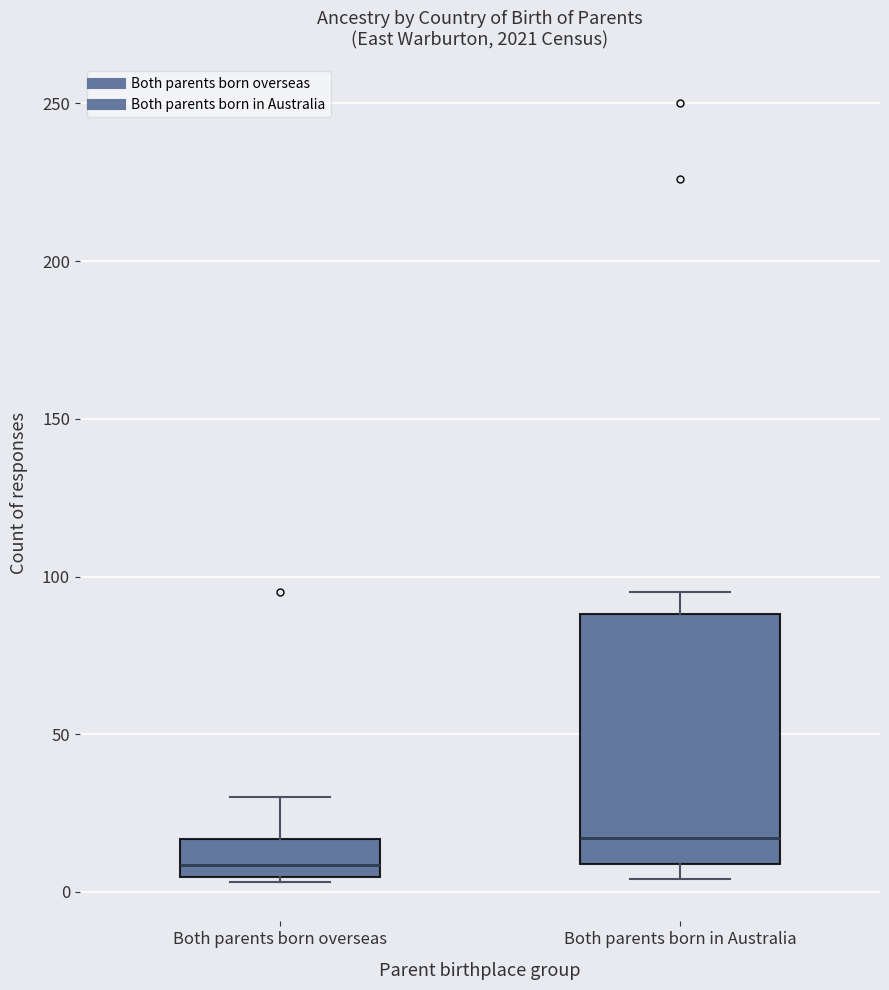

Reading left to right, transcribe this box plot: for each box, give where its median line is, the range the box spans, and where its two whiskers end, as read against the y-axis. The values are not printed on the chart, so give them approximately, as read against the axis.

Both parents born overseas: median 10, box 5 to 15, whiskers 5 (just below the box's lower edge) to 30
Both parents born in Australia: median 15, box 10 to 90, whiskers 5 to 95